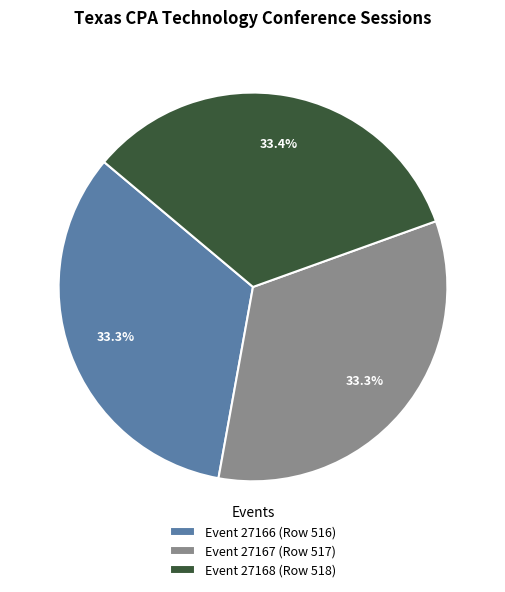

Does any single category account for the majority?

No